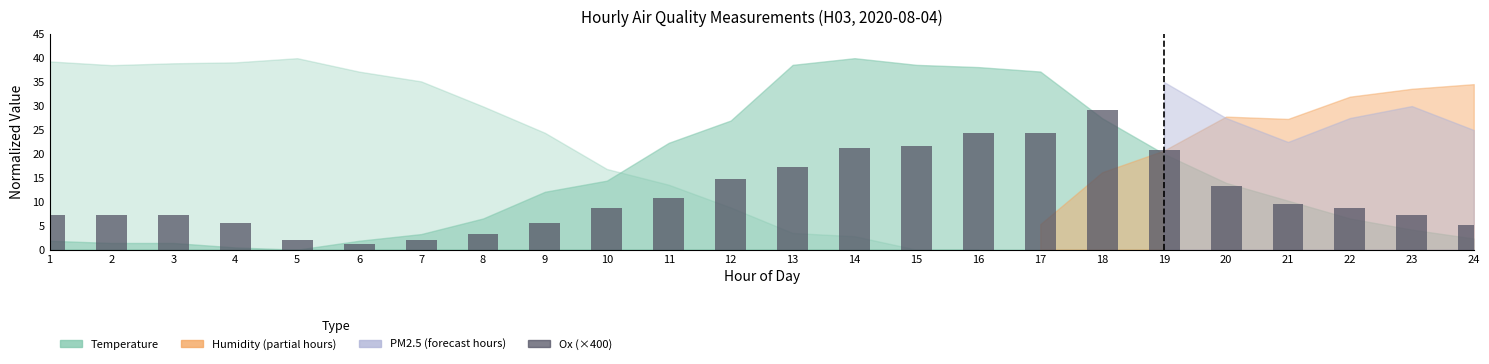

Reading left to right, what are all the values shown in this chart?

1=7.2	2=7.2	3=7.2	4=5.6	5=2.0	6=1.2	7=2.0	8=3.2	9=5.6	10=8.8	11=10.8	12=14.8	13=17.2	14=21.2	15=21.6	16=24.4	17=24.4	18=29.2	19=20.8	20=13.2	21=9.6	22=8.8	23=7.2	24=5.2